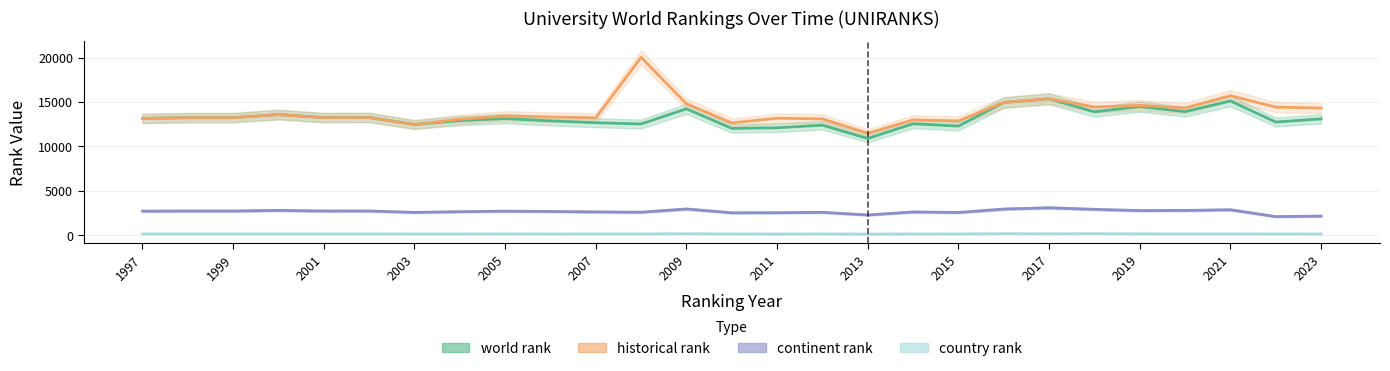

What value does the world rank series have at 2014, to the nearest 100?

12600